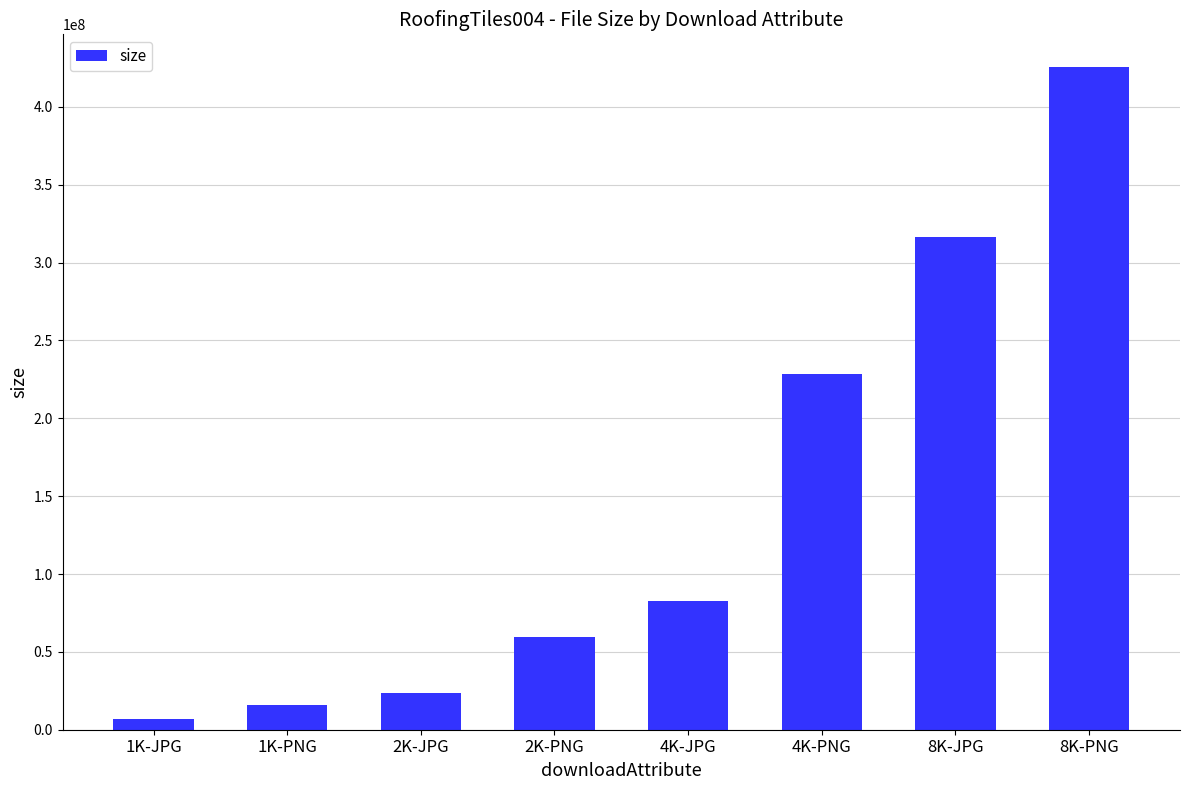

How many categories are shown in the chart?

8